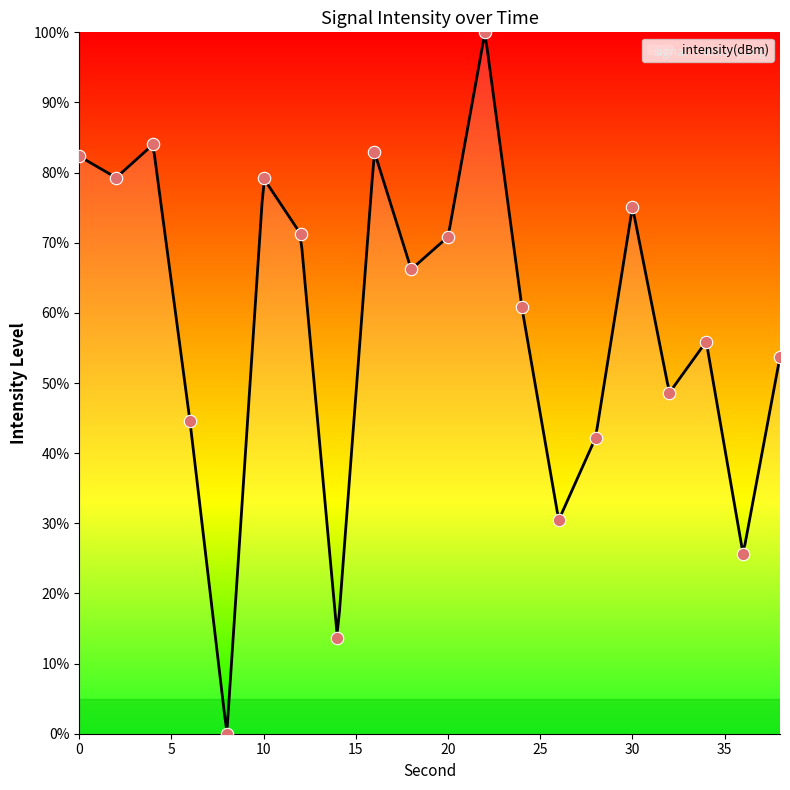

What is the ratio of the value at 0 to the value at 32?

1.7